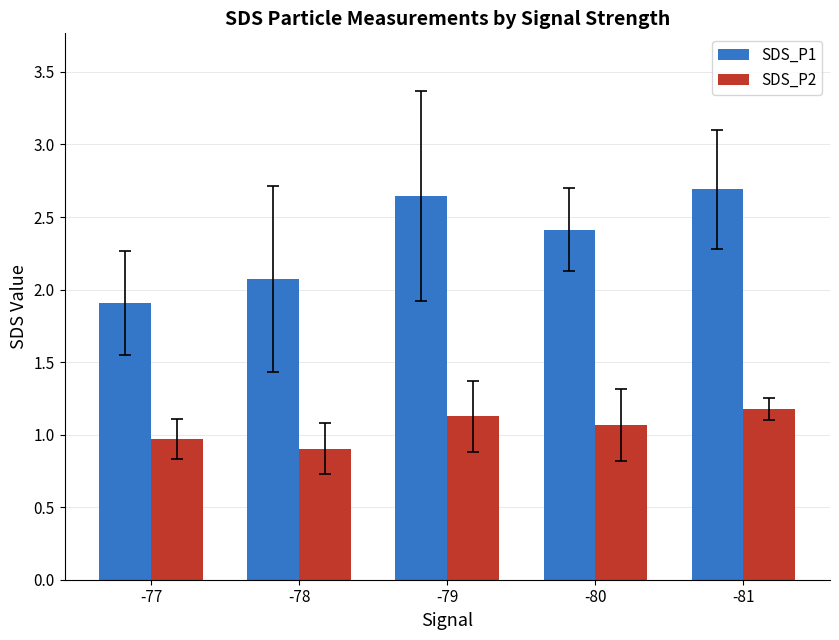

At -79, list the series in order from largest to smallest.

SDS_P1, SDS_P2